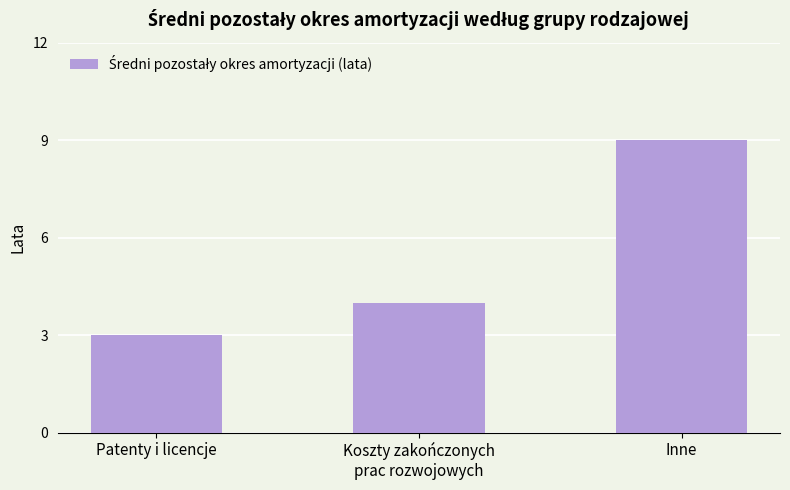

What is the label of the 2nd bar from the left?

Koszty zakończonych
prac rozwojowych